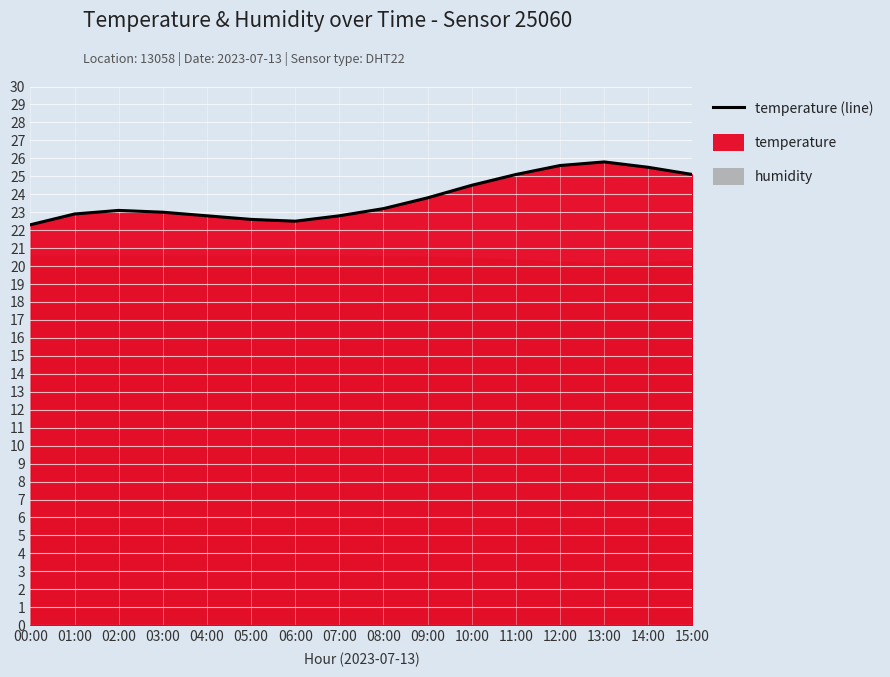

Which category has the lowest value across all series?

00:00